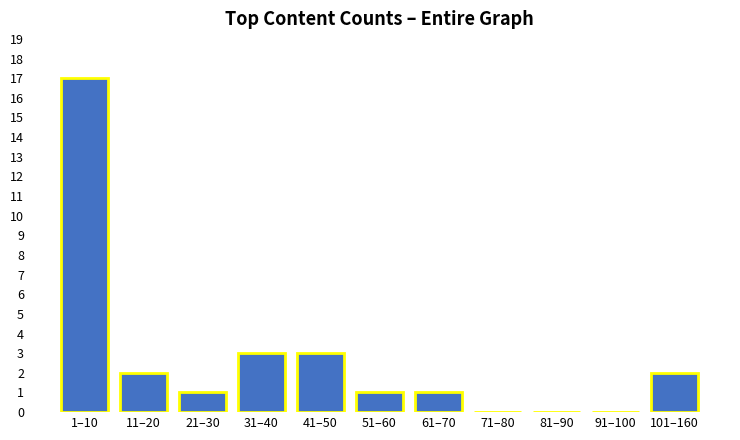

Reading left to right, what are all the values shown in this chart?

1–10=17	11–20=2	21–30=1	31–40=3	41–50=3	51–60=1	61–70=1	71–80=0	81–90=0	91–100=0	101–160=2